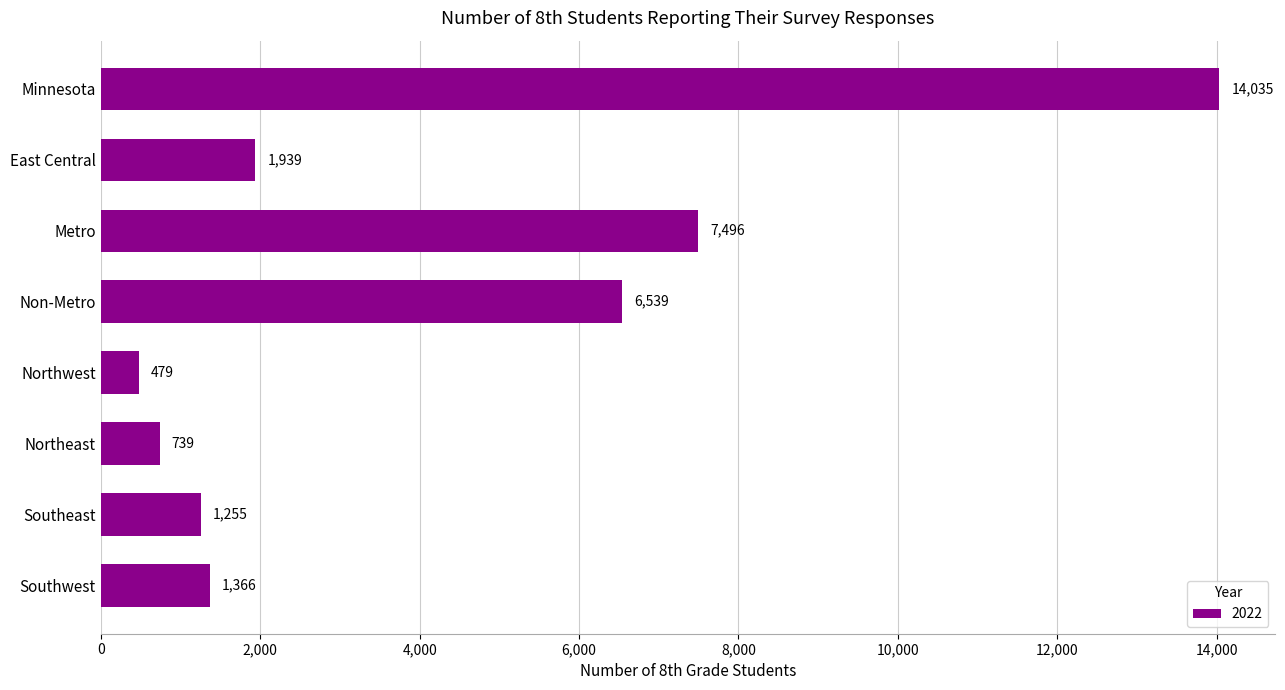

What is the sum of all values?

33848